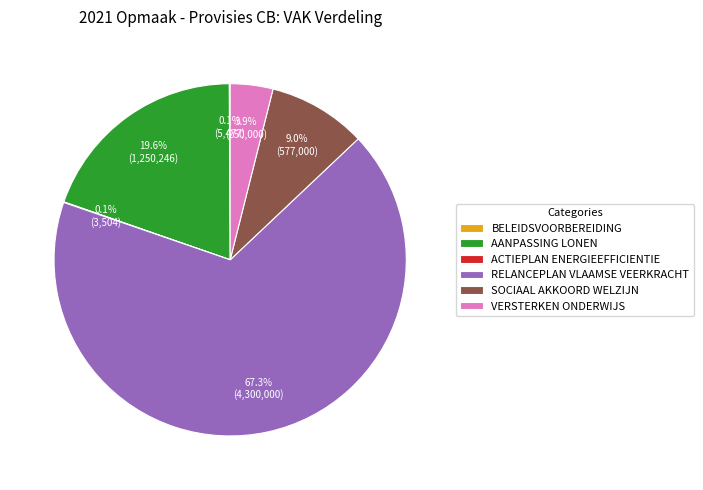

To the nearest percent, what percentage of the pie is VERSTERKEN ONDERWIJS?

4%